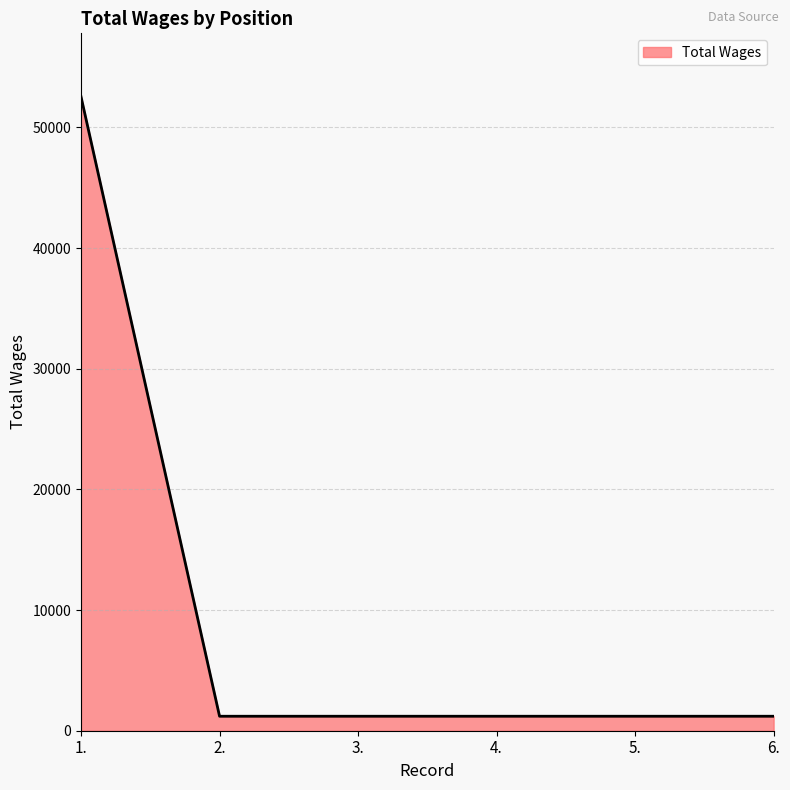

How many distinct data groups are displayed?

1